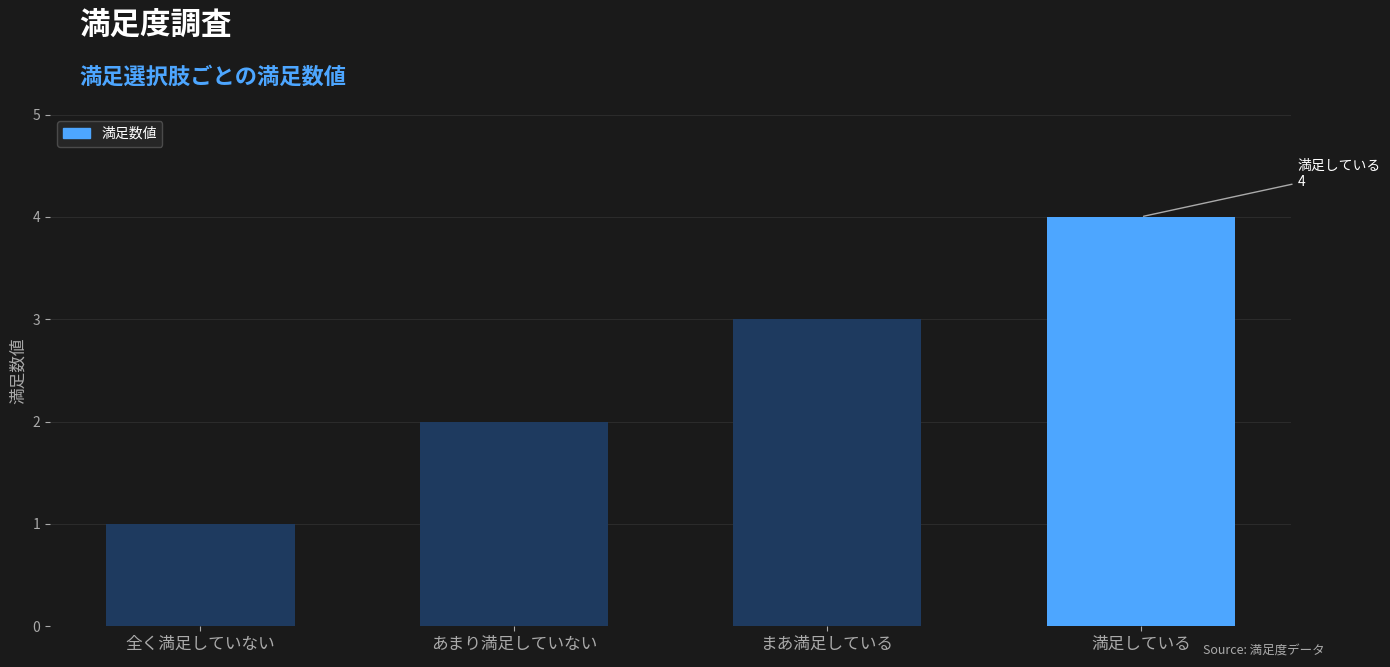

The value at あまり満足していない is 1. True or false?

False